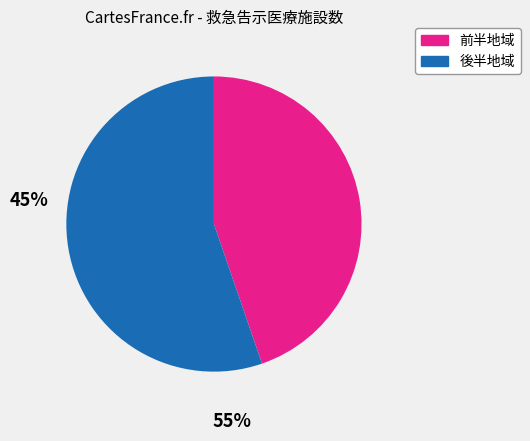

Does any single category account for the majority?

Yes